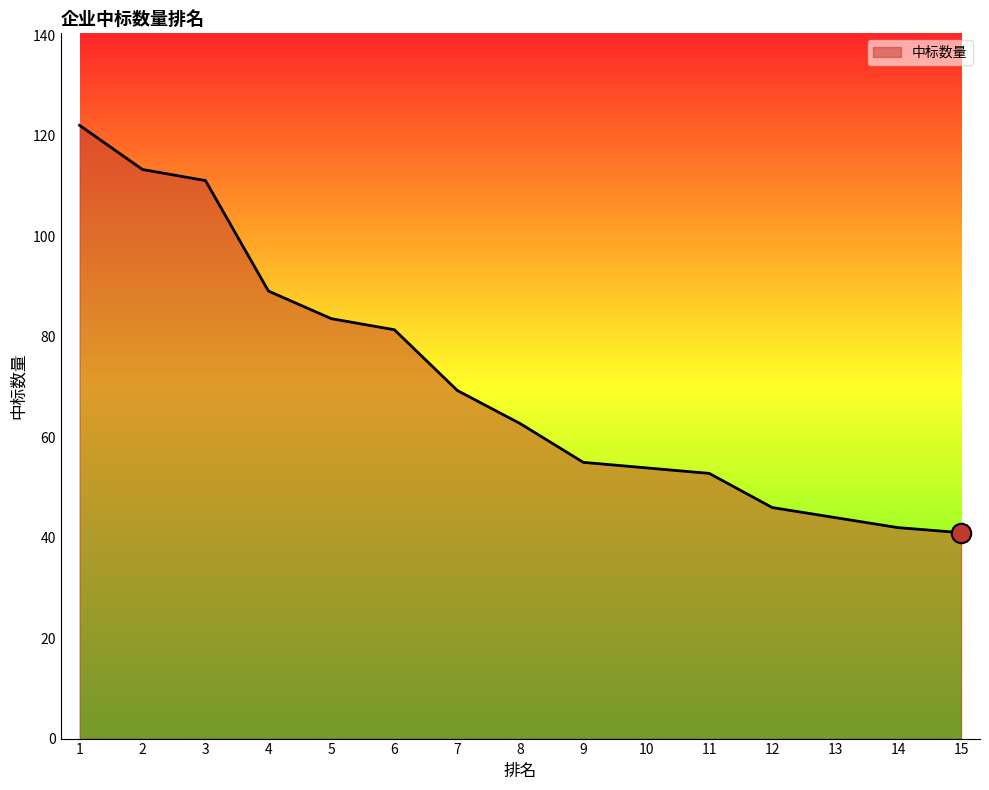

Between 1 and 11, which is larger?

1